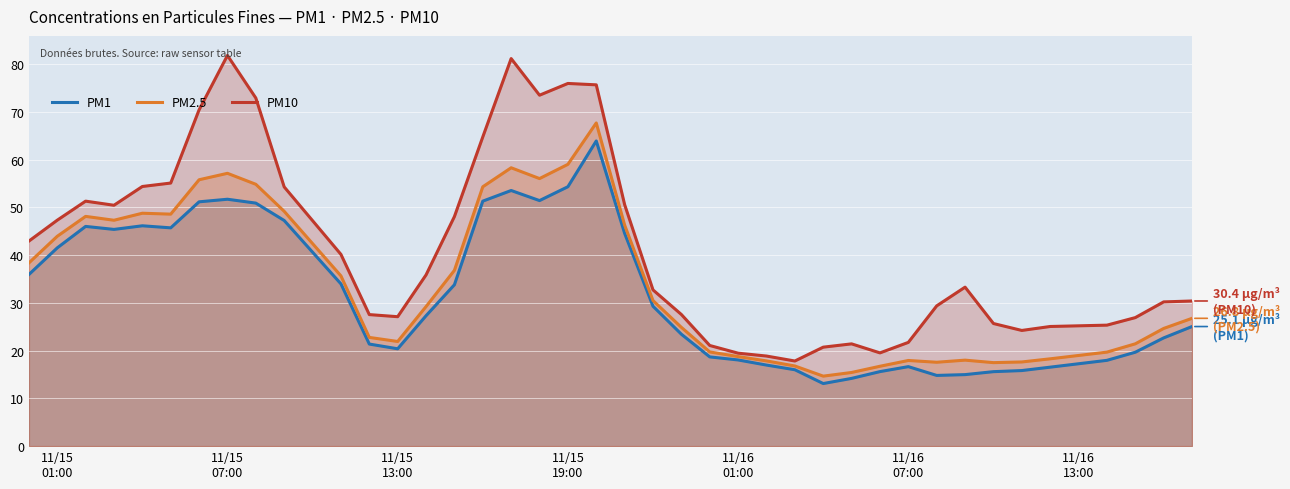

Reading left to right, what are all the values shown in this chart?

PM1: 35.9	41.5	46.0	45.4	46.1	45.7	51.2	51.7	50.9	47.3	34.0	21.4	20.4	27.3	33.8	51.3	53.5	51.4	54.3	63.9	44.6	29.3	23.4	18.7	18.1	17.0	16.0	13.1	14.2	15.6	16.6	14.8	15.0	15.6	15.8	16.5	18.0	19.7	22.7	25.1
PM2.5: 38.4	44.0	48.1	47.3	48.8	48.6	55.8	57.1	54.8	49.2	35.7	22.8	21.9	29.2	36.8	54.3	58.3	56.0	59.0	67.7	46.3	30.5	24.9	19.7	18.8	17.9	16.8	14.7	15.4	16.7	17.9	17.6	18.0	17.5	17.6	18.3	19.7	21.4	24.6	26.8
PM10: 42.9	47.3	51.3	50.5	54.4	55.1	70.4	81.8	72.9	54.3	40.2	27.6	27.1	35.9	48.1	64.8	81.2	73.5	76.0	75.7	50.6	32.7	27.6	21.1	19.5	18.9	17.8	20.7	21.4	19.5	21.7	29.4	33.3	25.7	24.2	25.1	25.3	26.9	30.2	30.4